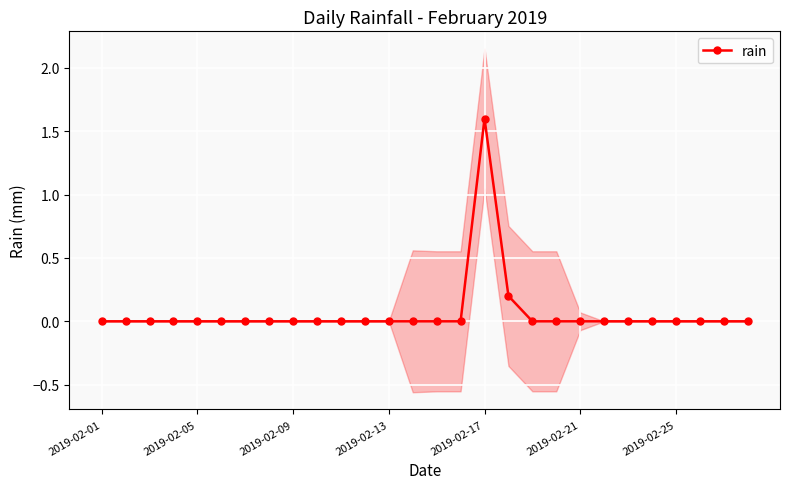

The rain series shows 1.0 at 2019-02-21. True or false?

False